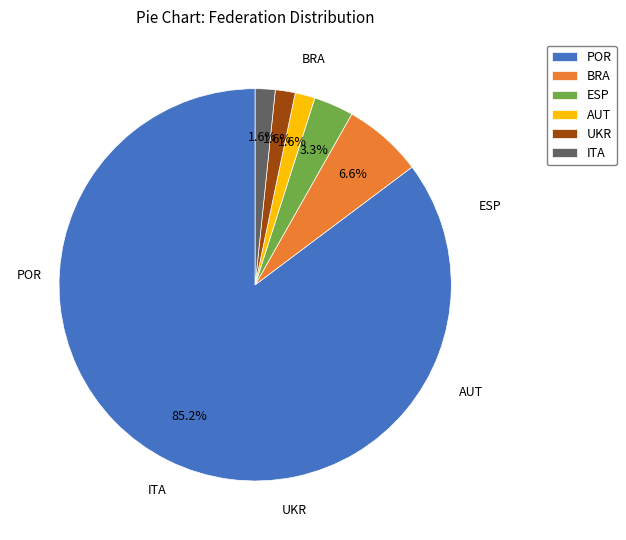

Between AUT and POR, which is larger?

POR